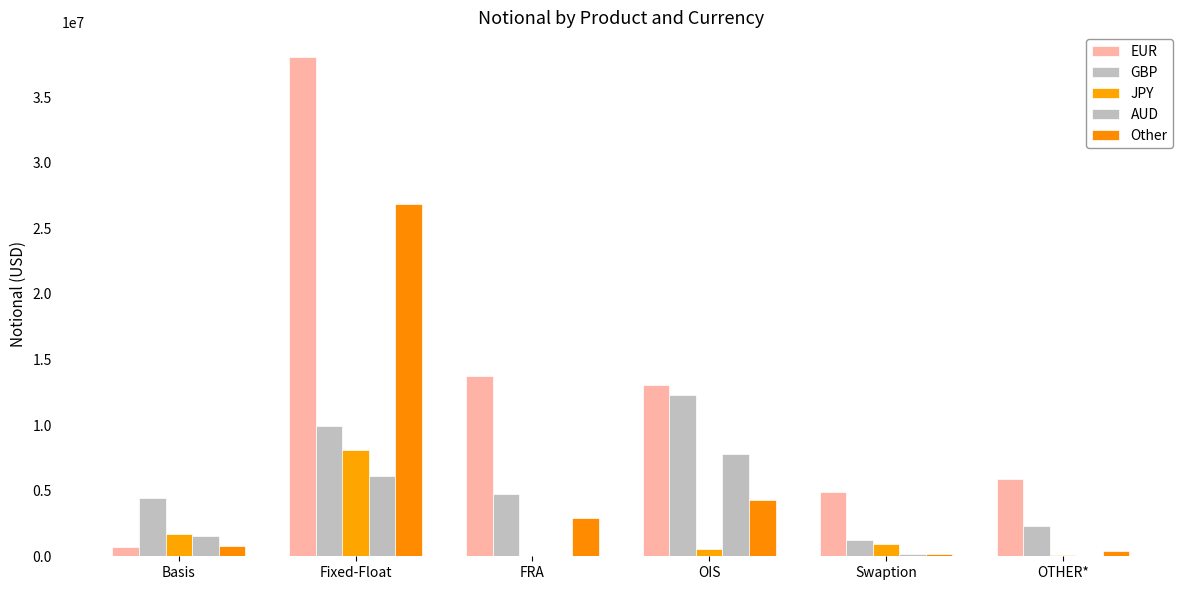

Is it true that JPY equals 3786 at FRA?

True